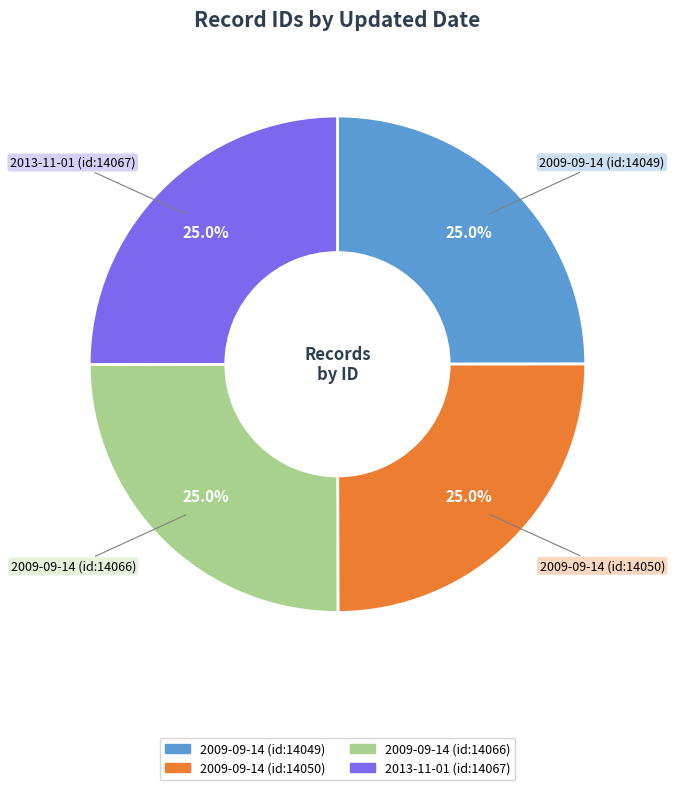

What is the total percentage of 2009-09-14 (id:14049) and 2009-09-14 (id:14050)?

50.0%